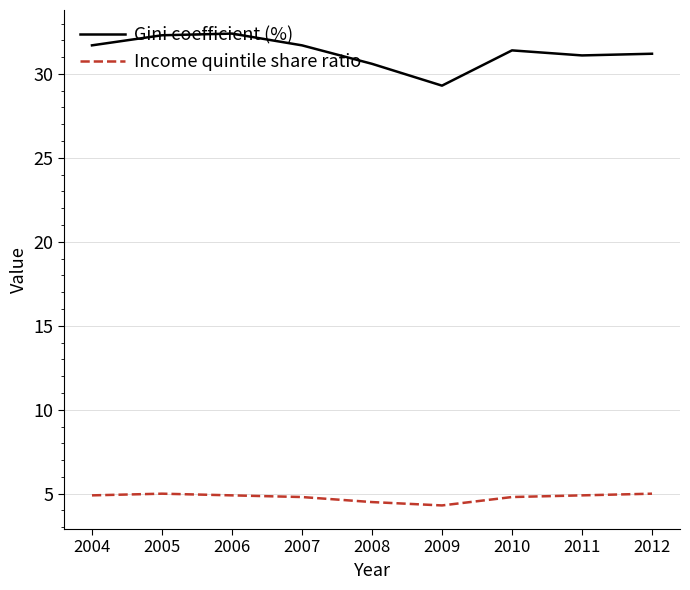

What is the minimum value for Income quintile share ratio?

4.3